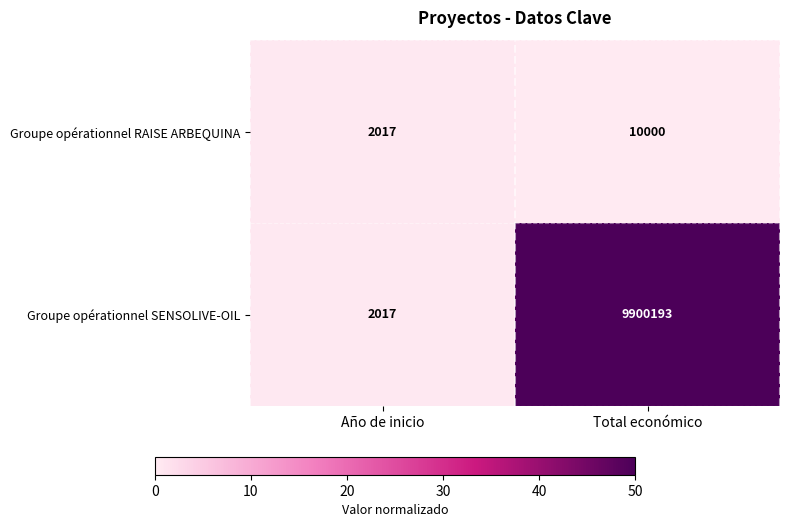

Reading left to right, list all the values displayed in this chart.

Groupe opérationnel RAISE ARBEQUINA: 2017	10000
Groupe opérationnel SENSOLIVE-OIL: 2017	9900193